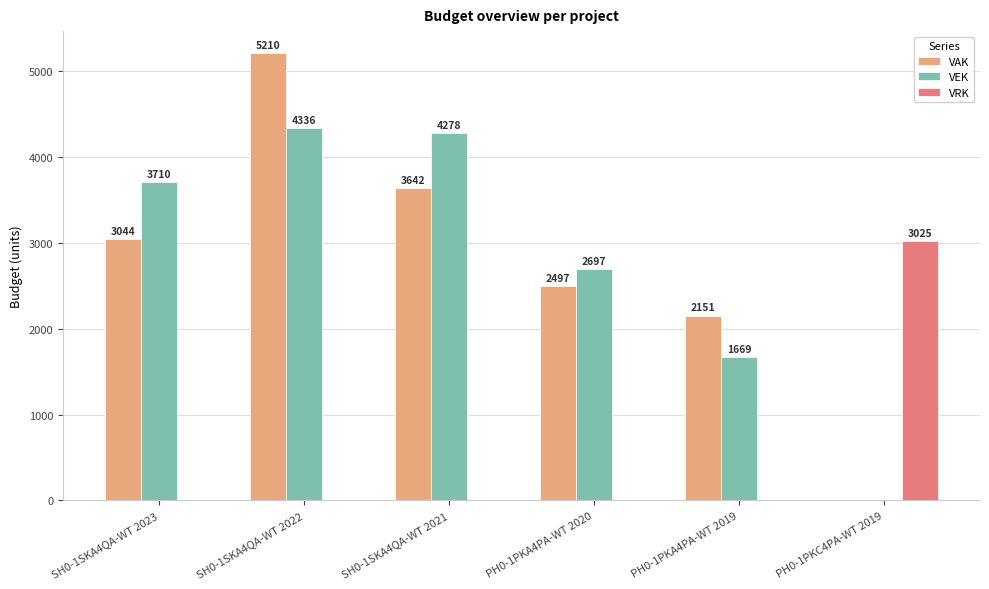

Which series has the largest total across all categories?

VEK